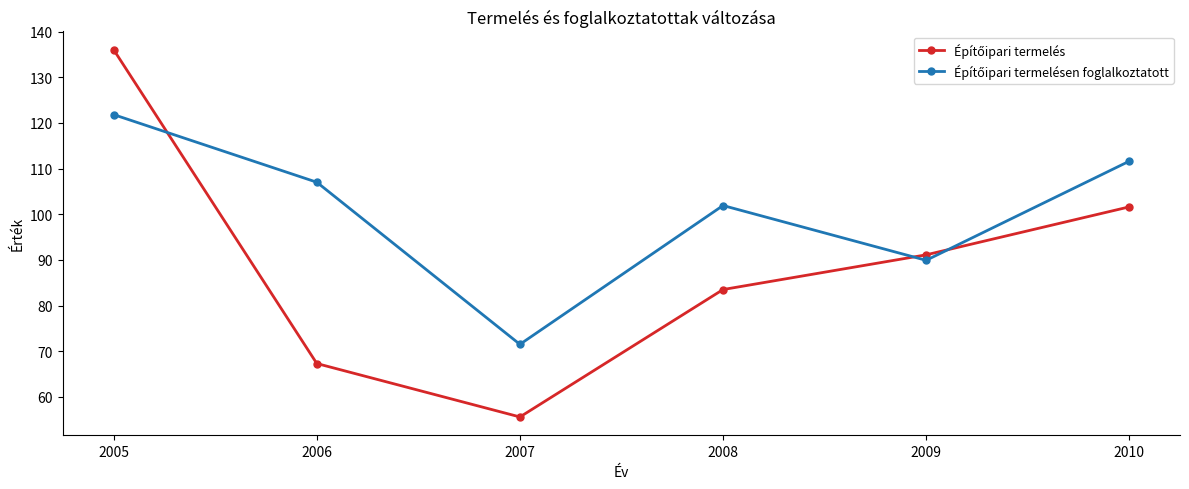

What is the difference between the highest and lowest values at 2010?

10.0